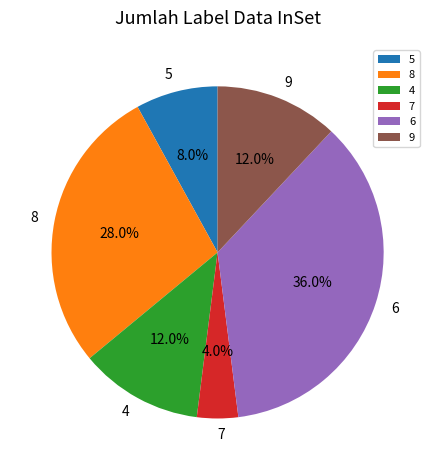

Which slice is the largest?

6